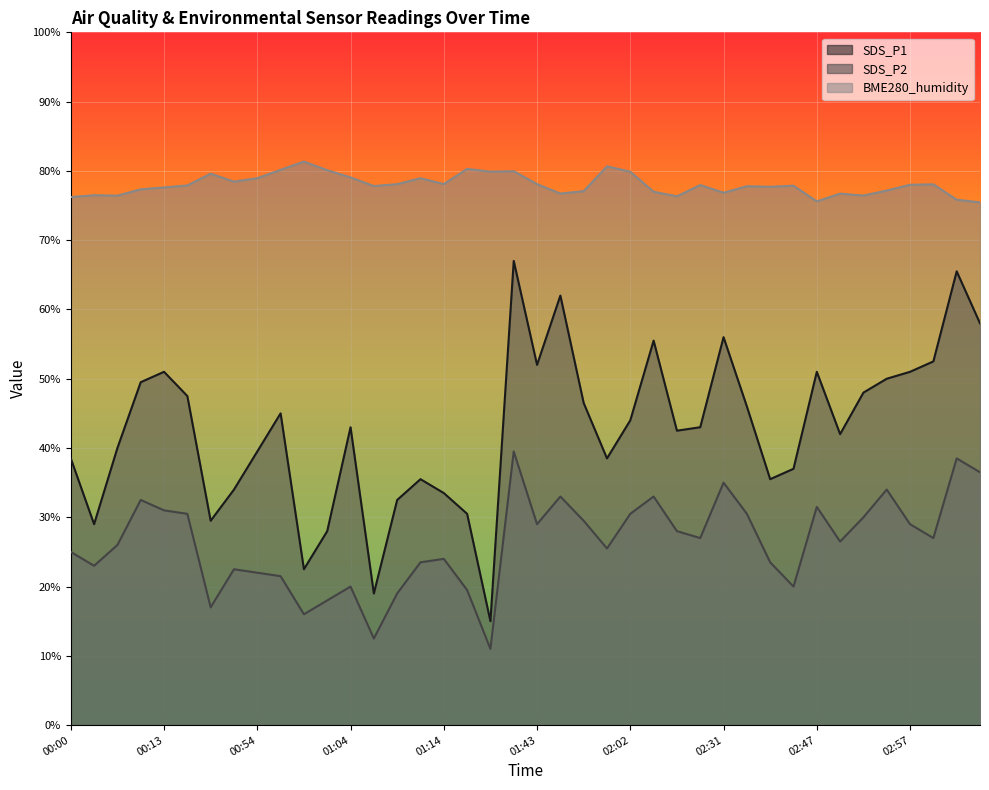

How many data points does each series have?

40